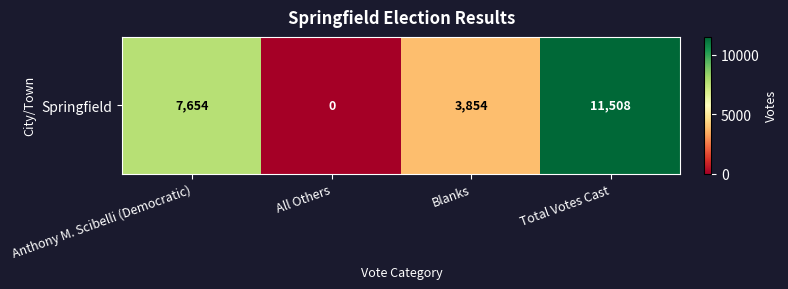

Rank the categories by value from highest to lowest.

Total Votes Cast, Anthony M. Scibelli (Democratic), Blanks, All Others